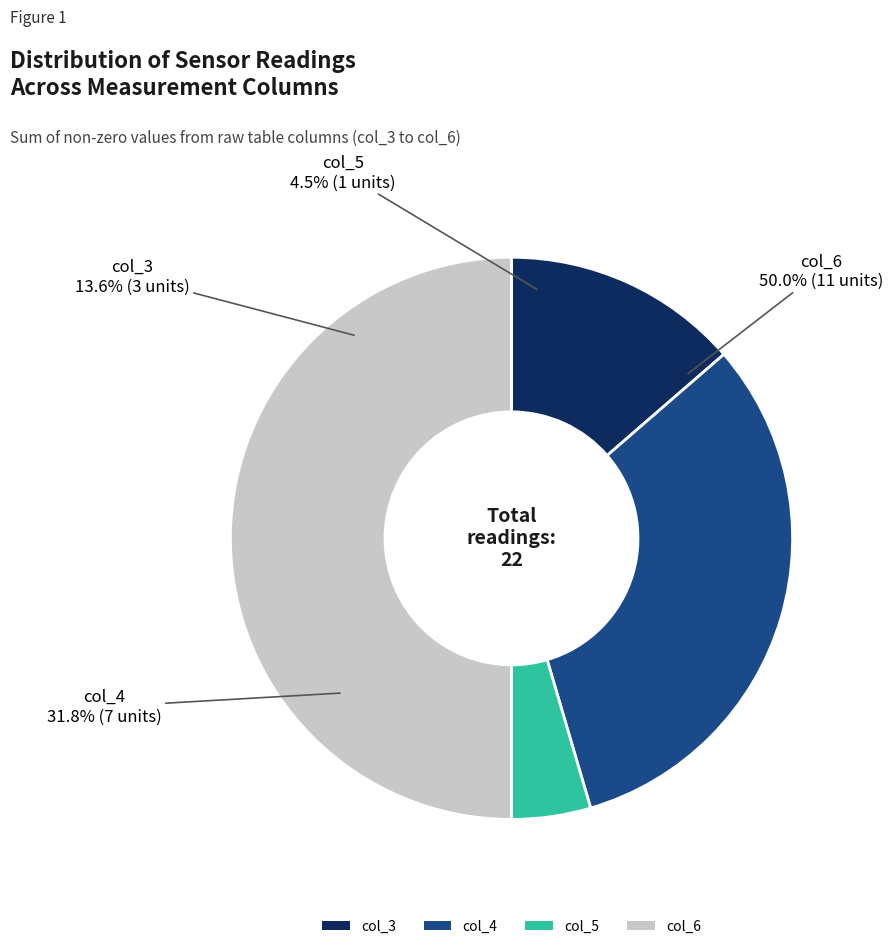

What percentage is the col_4 (avg) slice, to the nearest percent?

32%